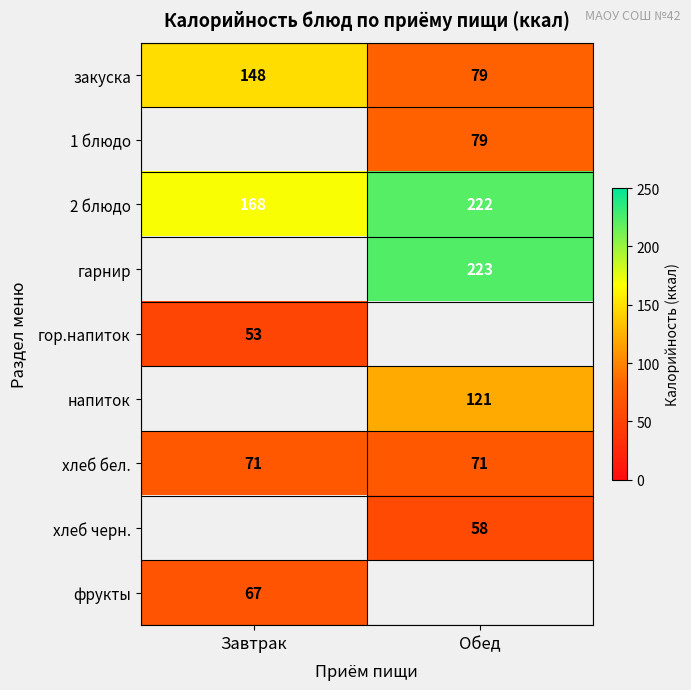

What is the difference between the highest and lowest values at Завтрак?

115.0